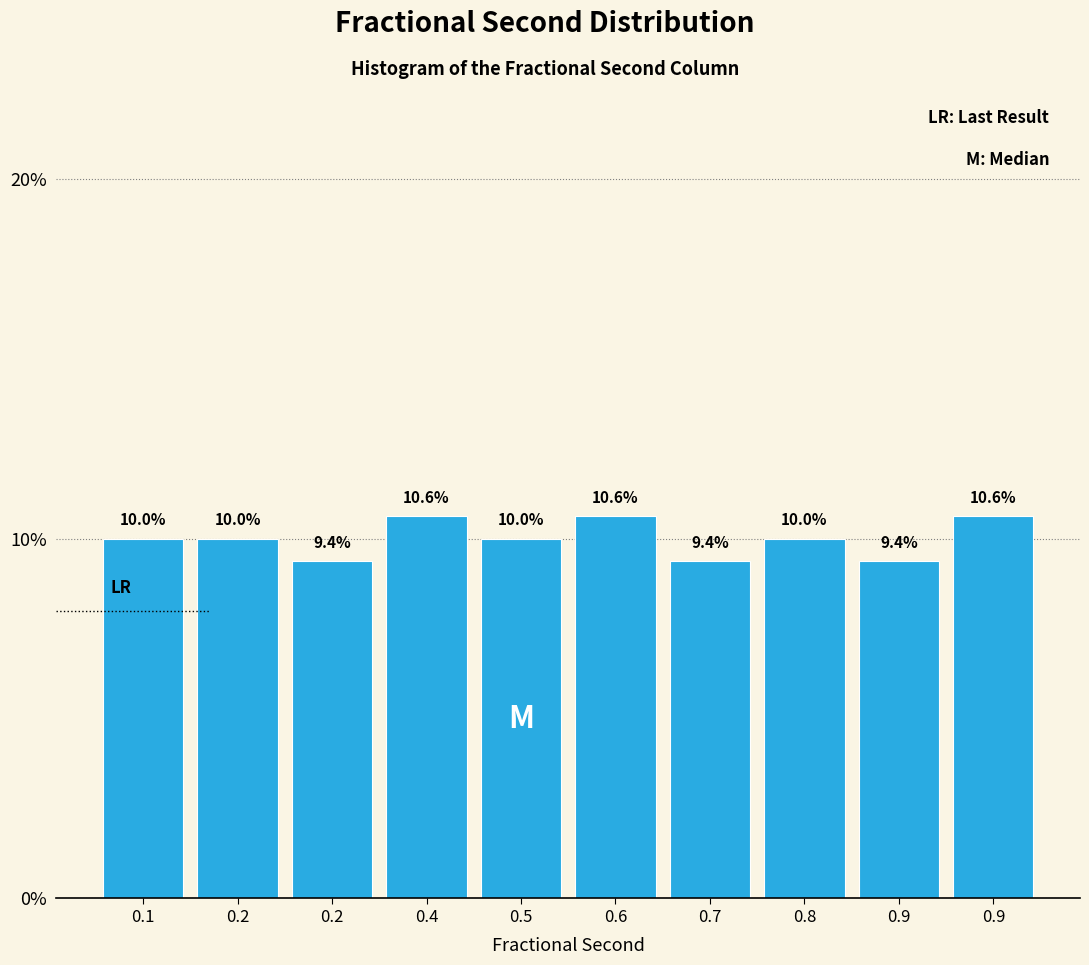

Are the bars horizontal?

No